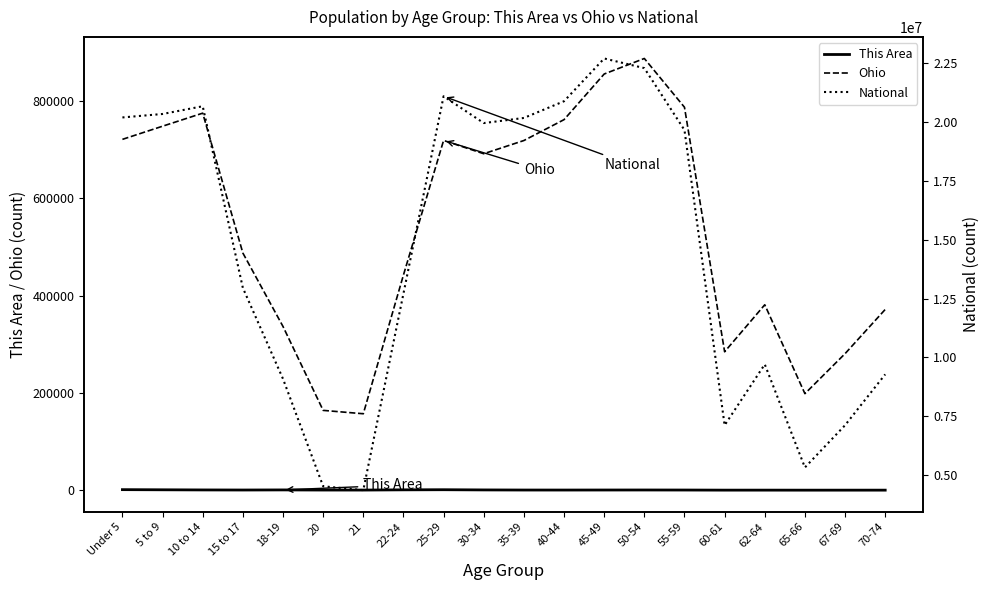

Between 40-44 and 55-59, which series saw the biggest shift?

National